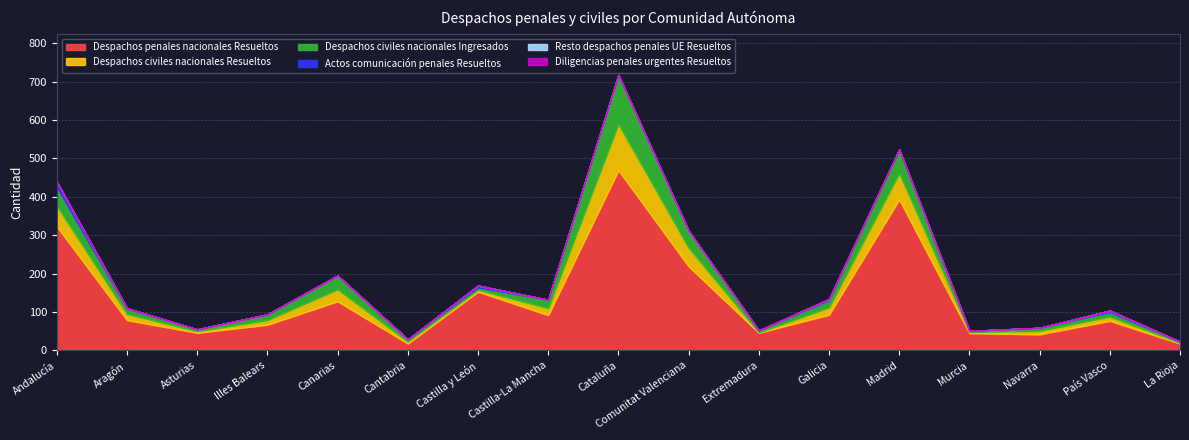

List the series in order of their peak value, highest first.

Despachos penales nacionales Resueltos, Despachos civiles nacionales Ingresados, Despachos civiles nacionales Resueltos, Actos comunicación penales Resueltos, Resto despachos penales UE Resueltos, Diligencias penales urgentes Resueltos